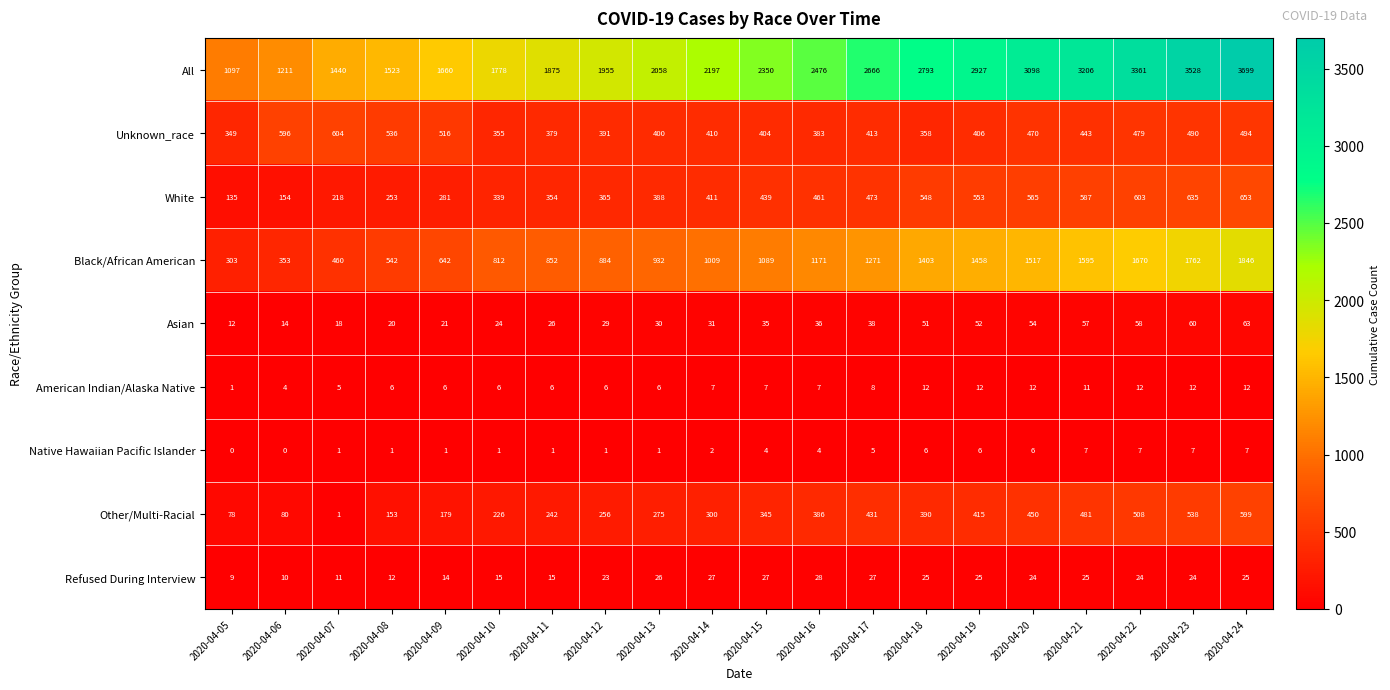

How many data points in American Indian/Alaska Native are less than 7?

9